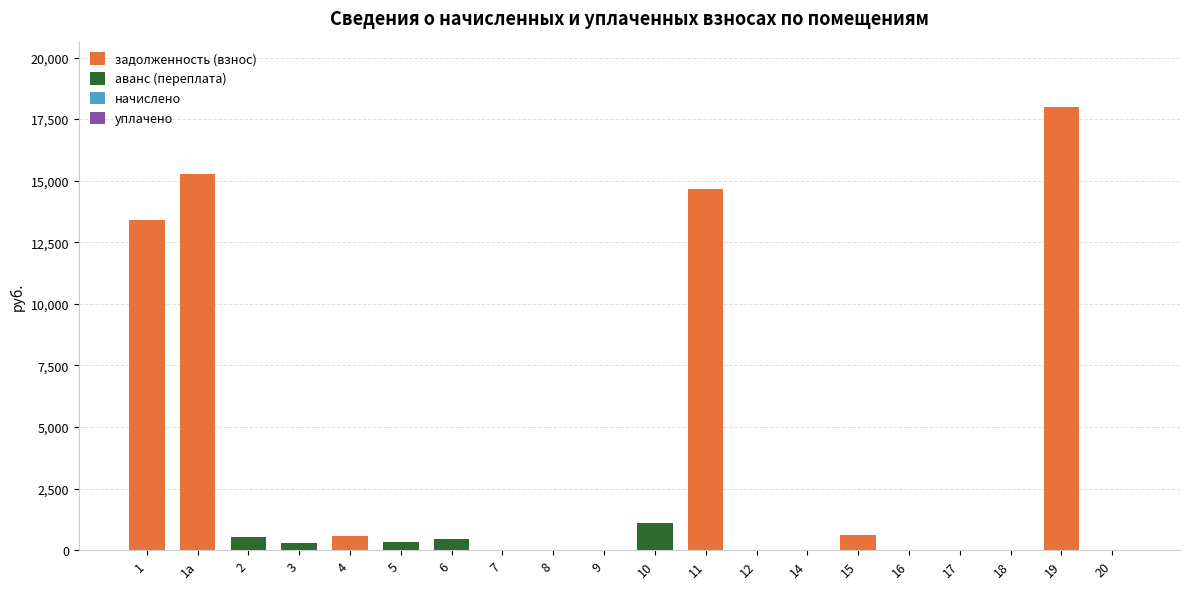

Are the bars grouped side by side (vs. stacked)?

No